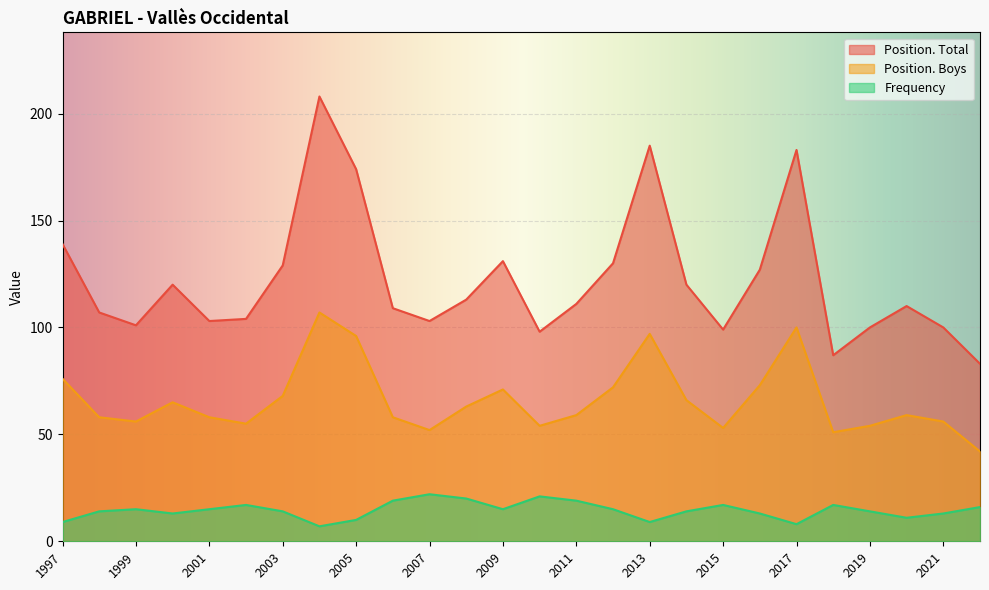

Reading left to right, what are all the values shown in this chart?

Frequency: 2022=16	2021=13	2020=11	2019=14	2018=17	2017=8	2016=13	2015=17	2014=14	2013=9	2012=15	2011=19	2010=21	2009=15	2008=20	2007=22	2006=19	2005=10	2004=7	2003=14	2002=17	2001=15	2000=13	1999=15	1998=14	1997=9
Position. Total: 2022=83	2021=100	2020=110	2019=100	2018=87	2017=183	2016=127	2015=99	2014=120	2013=185	2012=130	2011=111	2010=98	2009=131	2008=113	2007=103	2006=109	2005=174	2004=208	2003=129	2002=104	2001=103	2000=120	1999=101	1998=107	1997=139
Position. Boys: 2022=42	2021=56	2020=59	2019=54	2018=51	2017=100	2016=73	2015=53	2014=66	2013=97	2012=72	2011=59	2010=54	2009=71	2008=63	2007=52	2006=58	2005=96	2004=107	2003=68	2002=55	2001=58	2000=65	1999=56	1998=58	1997=76